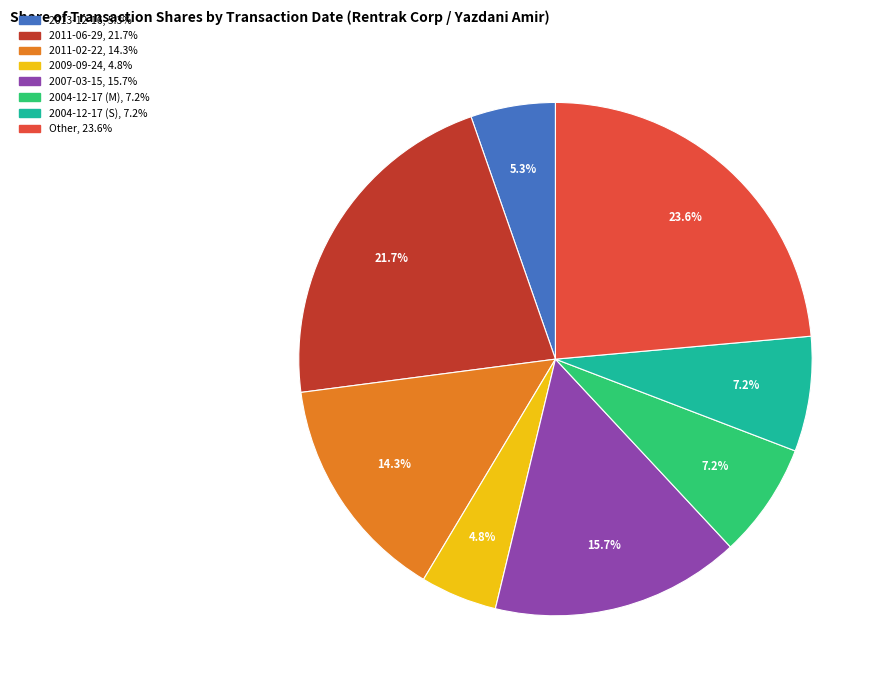

Does any single category account for the majority?

No